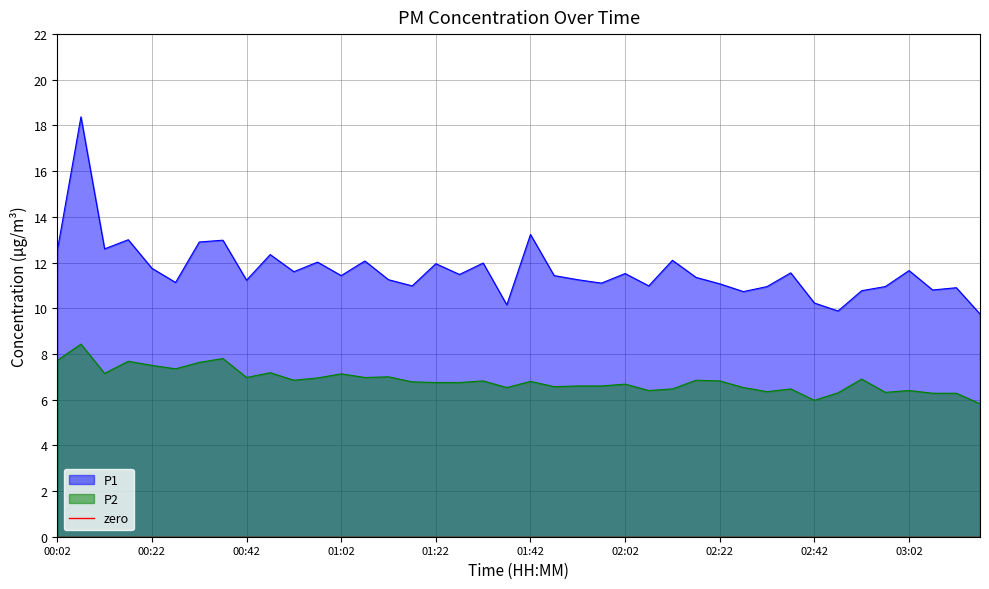

List the labels in order of P2 value, largest first.

00:07, 00:37, 00:02, 00:17, 00:32, 00:22, 00:27, 00:47, 00:12, 01:02, 01:12, 00:42, 01:07, 00:57, 02:52, 00:52, 02:17, 01:32, 02:22, 01:42, 01:17, 01:22, 01:27, 02:02, 01:52, 01:57, 01:47, 01:37, 02:27, 02:12, 02:37, 02:07, 03:02, 02:32, 02:57, 02:47, 03:07, 03:12, 02:42, 03:17